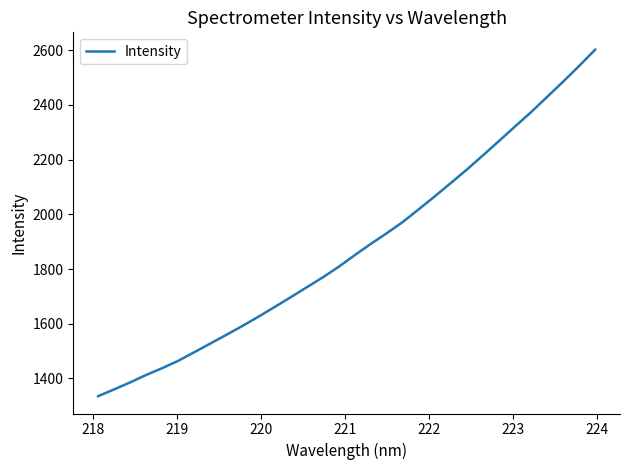

True or false: there are more than 2 points higher than both neighbors.

False